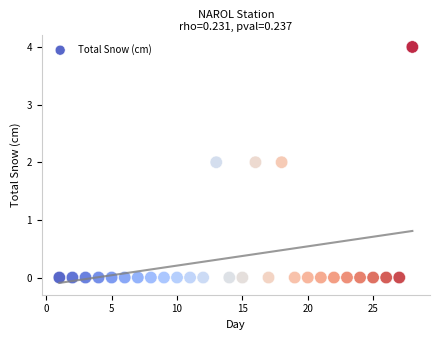

What is the range of Y values (max minus min)?

4